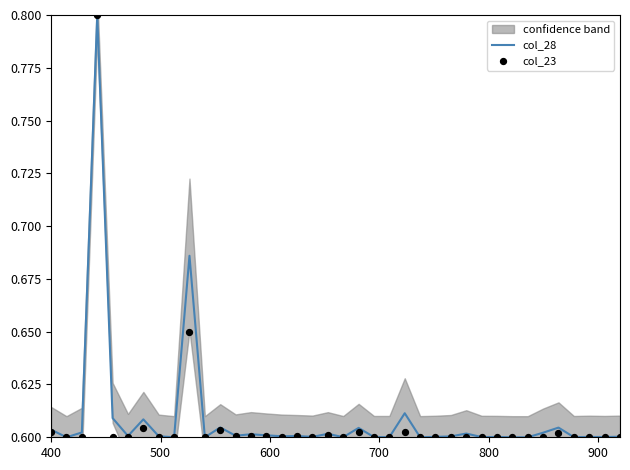

At how many categories does at least one series exceed 0?

38